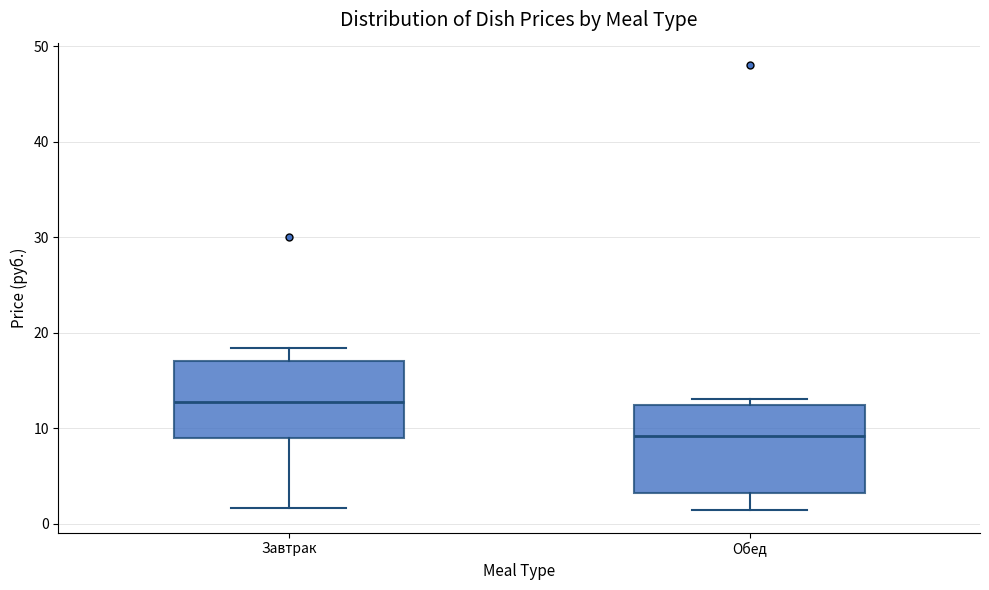

Which box has the lowest median line?

Обед